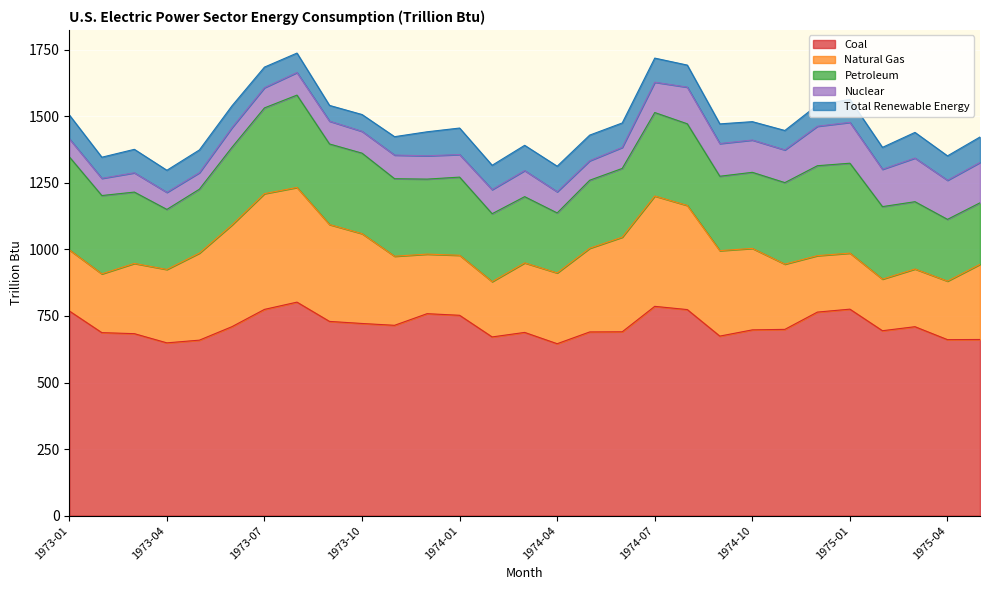

Is the value of Natural Gas at 1975-03 greater than the value of Nuclear at 1973-05?

Yes